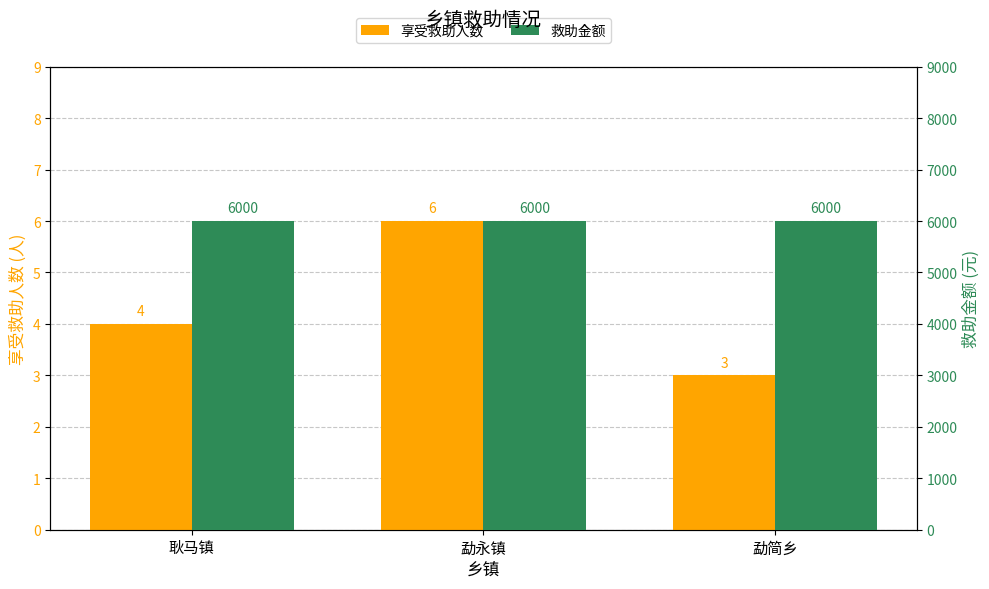

What is the average value of the 救助金额 series?

6000